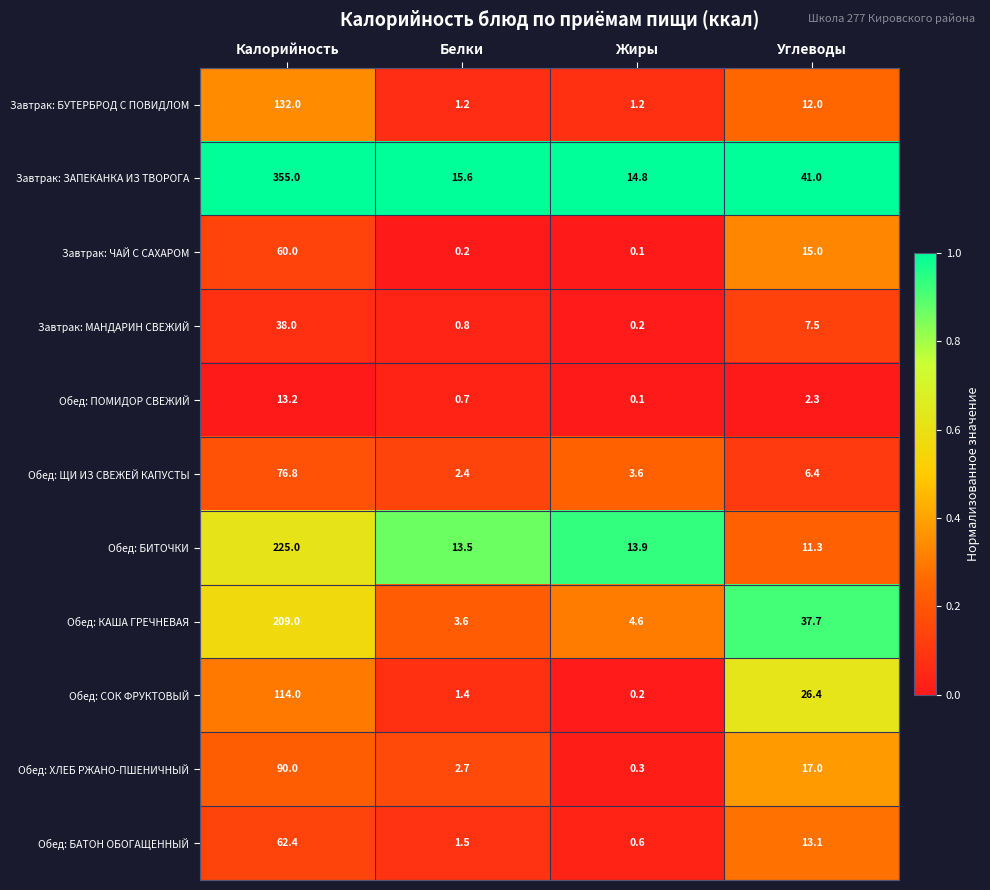

At which category is the sum across all series the highest?

Калорийность